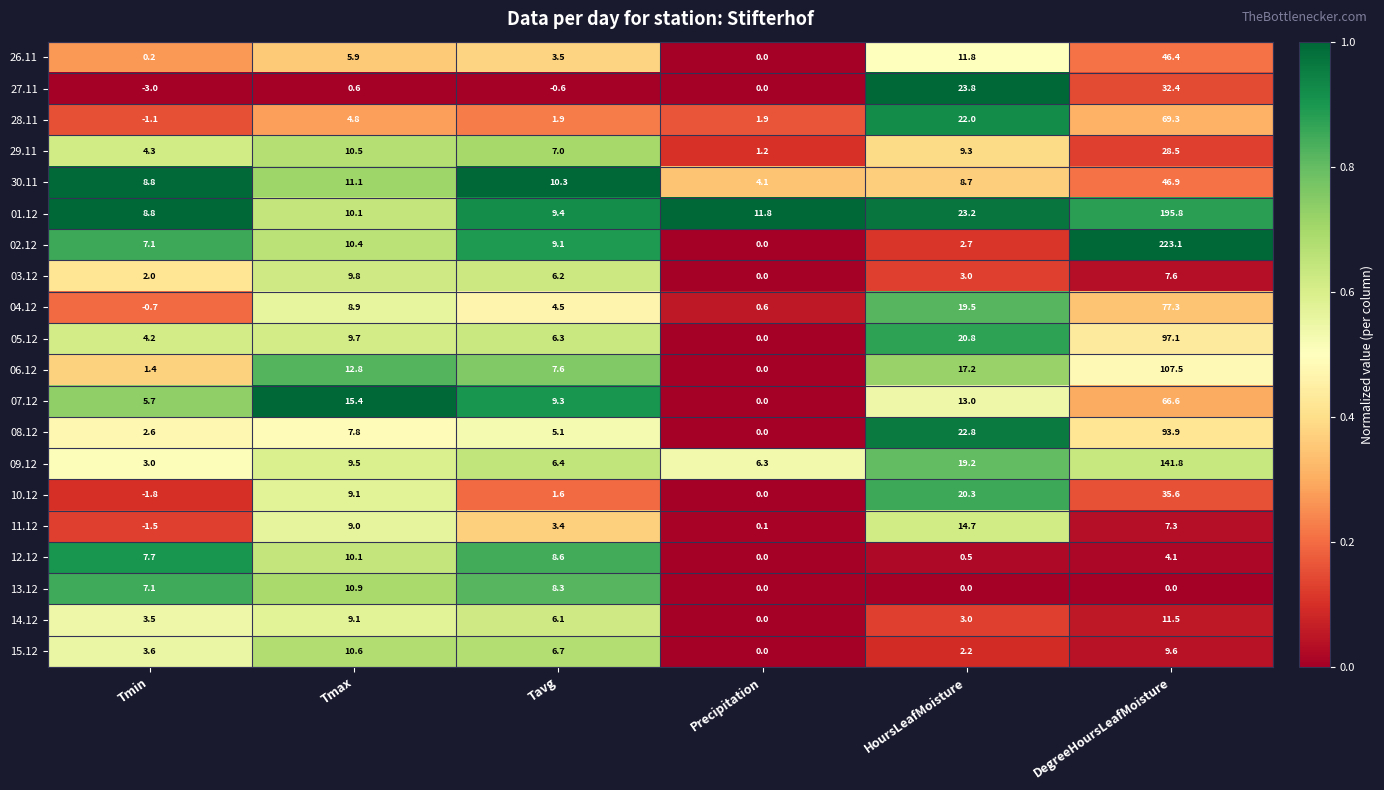

True or false: 28.11 has a value of 1.5 at Tmax.

False